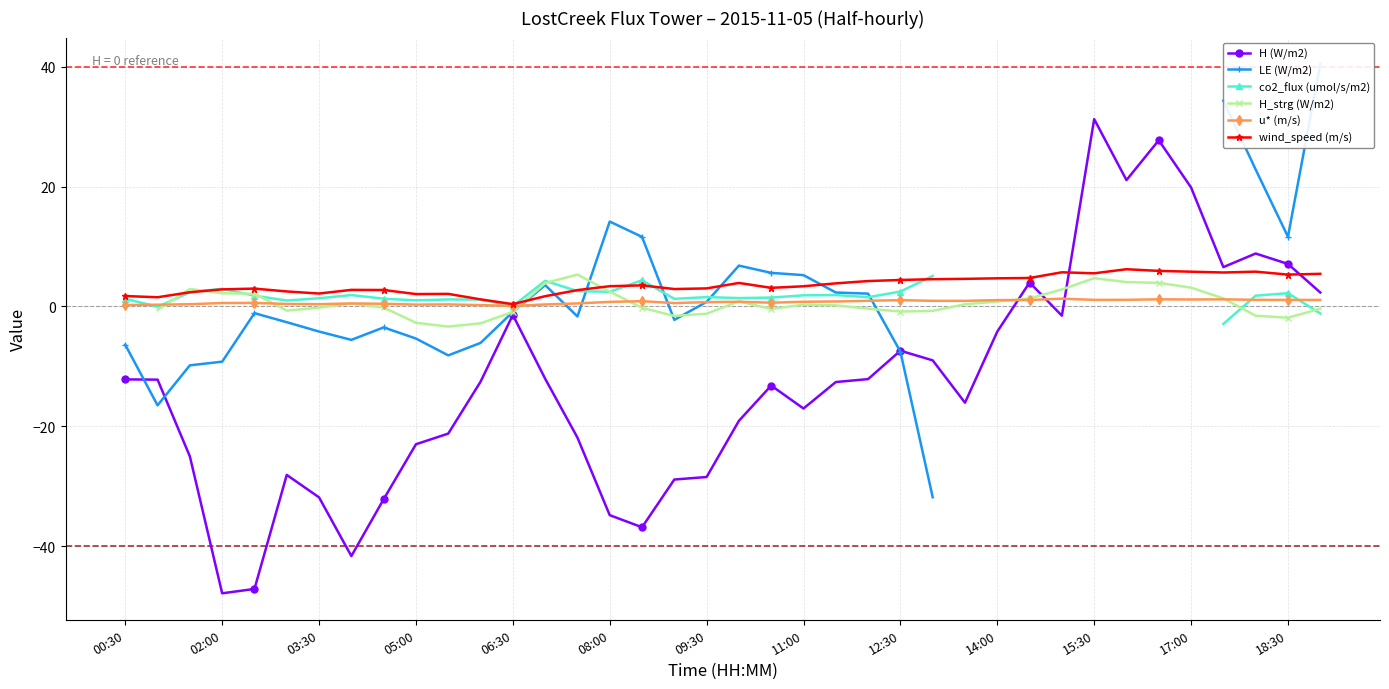

At which label does H (W/m2) reach its peak?

15:30